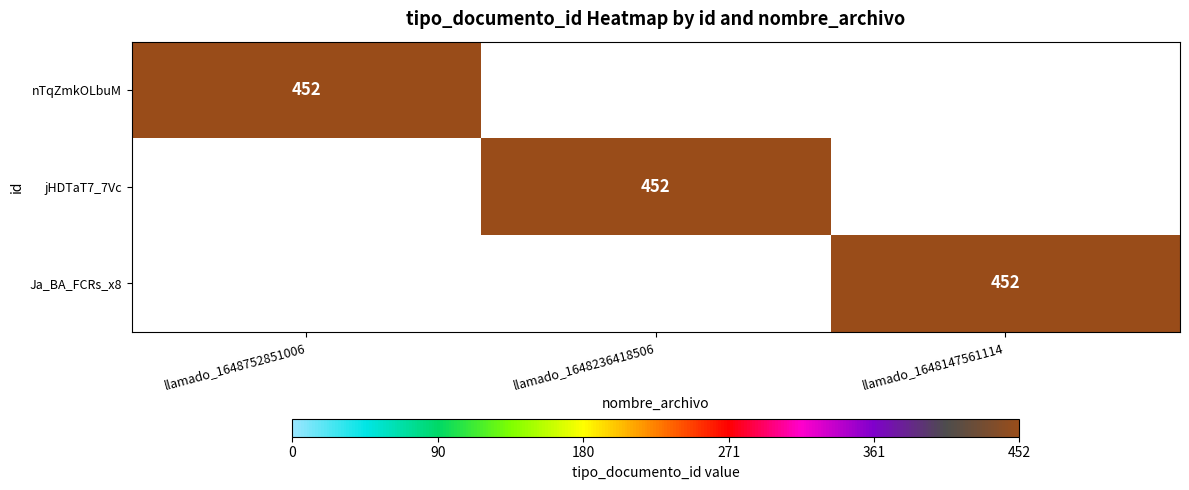

Is it true that Ja_BA_FCRs_x8 equals 452 at llamado_1648147561114?

True